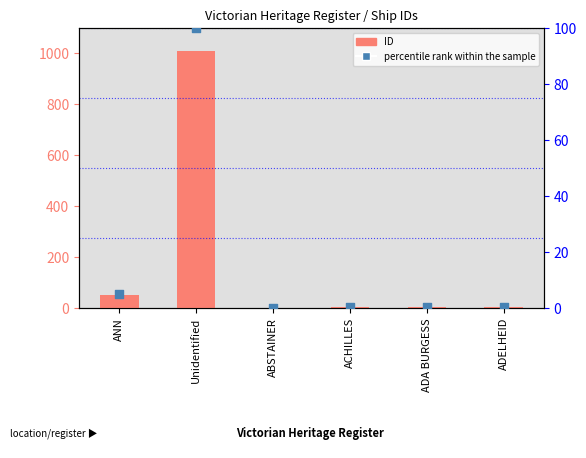

Is the value of percentile rank within the sample at ACHILLES greater than the value of ID (count) at ADA BURGESS?

No